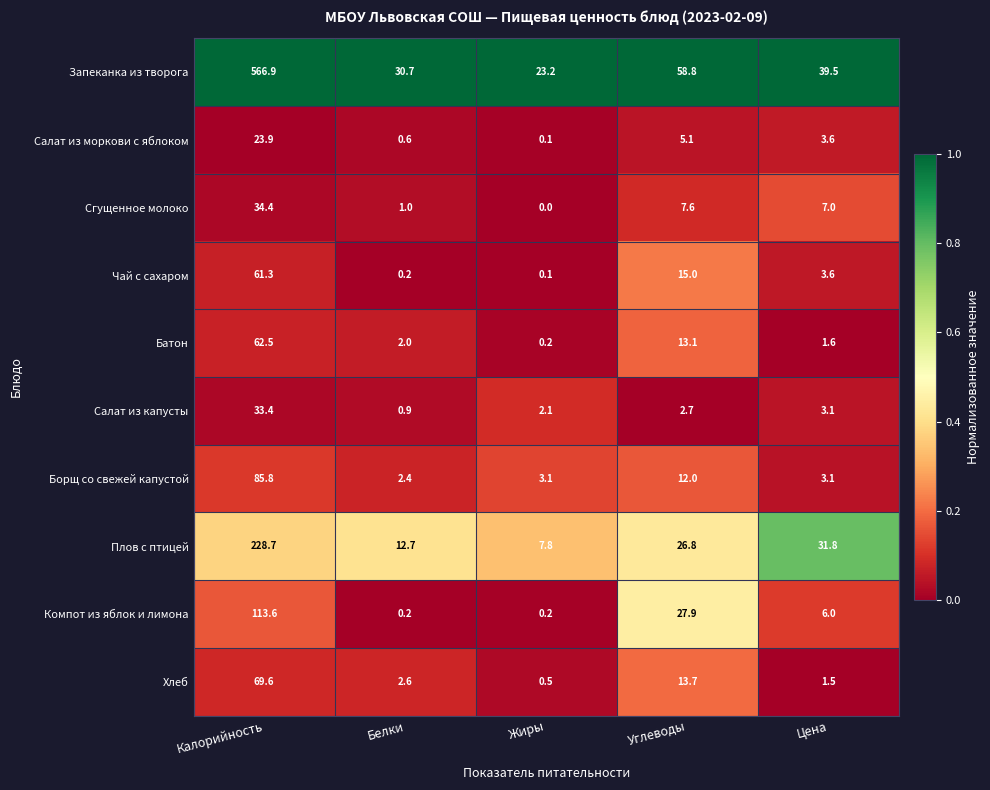

The Хлеб series shows 0.5 at Цена. True or false?

False